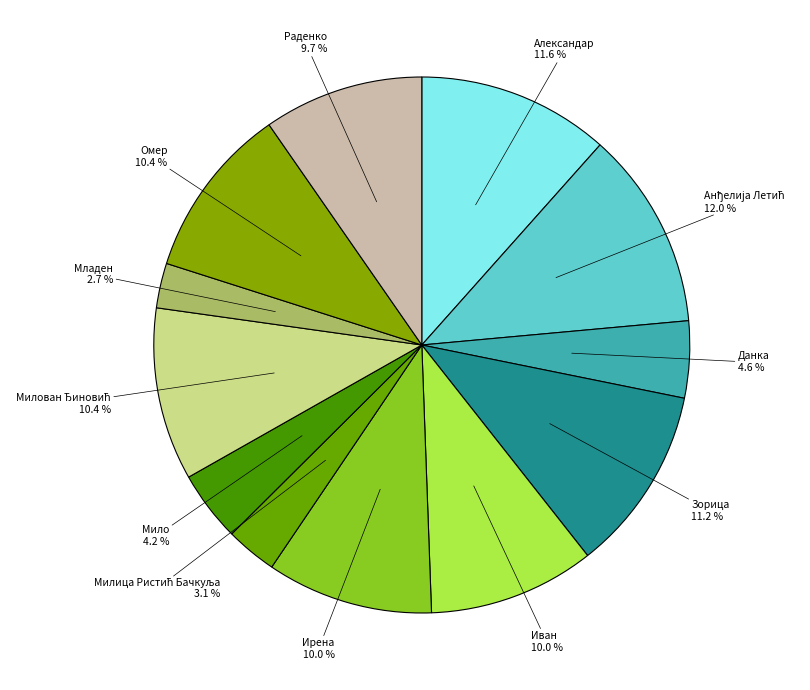

Count the number of slices in the pie.

12